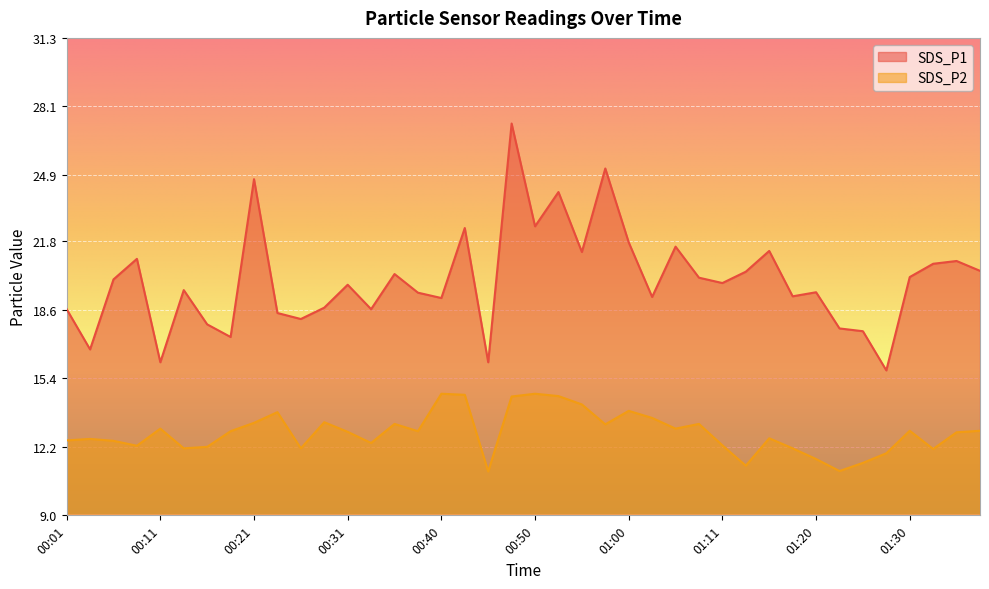

Rank the categories by SDS_P2 value from highest to lowest.

00:40, 00:50, 00:43, 00:53, 00:48, 00:55, 01:00, 00:23, 01:02, 00:28, 00:21, 00:35, 01:08, 00:57, 00:11, 01:05, 01:30, 01:38, 00:18, 00:38, 00:31, 01:36, 01:16, 00:04, 00:01, 00:06, 00:33, 01:11, 00:09, 00:16, 00:14, 00:26, 01:18, 01:33, 01:28, 01:20, 01:25, 01:13, 01:23, 00:45